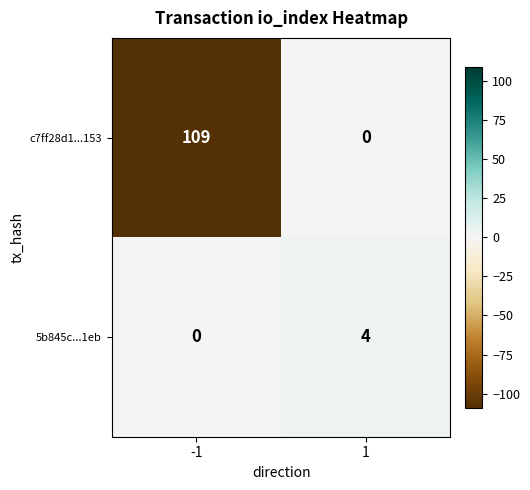

Reading left to right, what are all the values shown in this chart?

c7ff28d1...153: 109	0
5b845c...1eb: 0	4